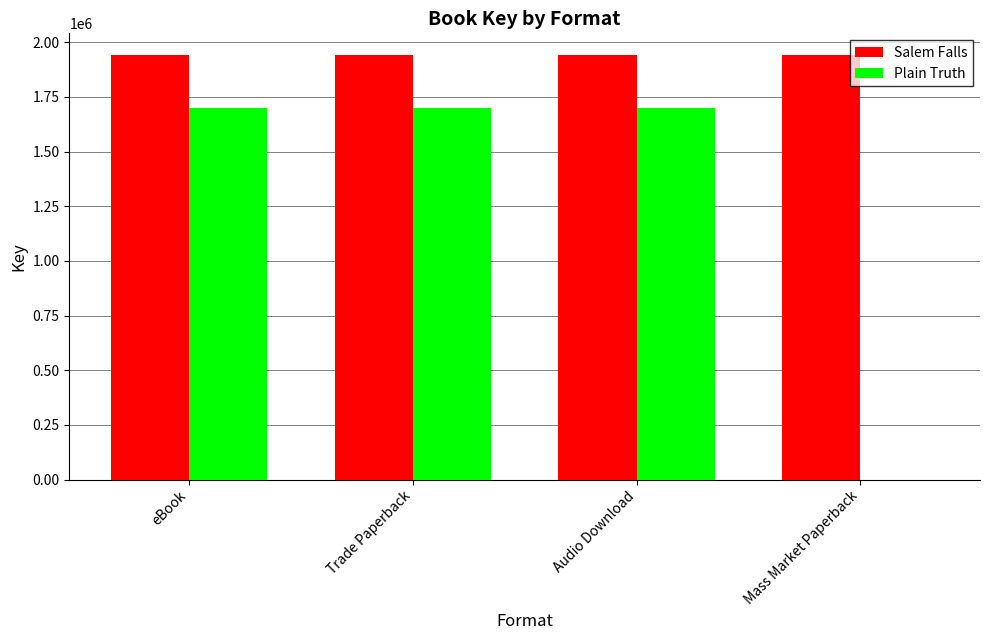

Which series changed the most between eBook and Mass Market Paperback?

Plain Truth